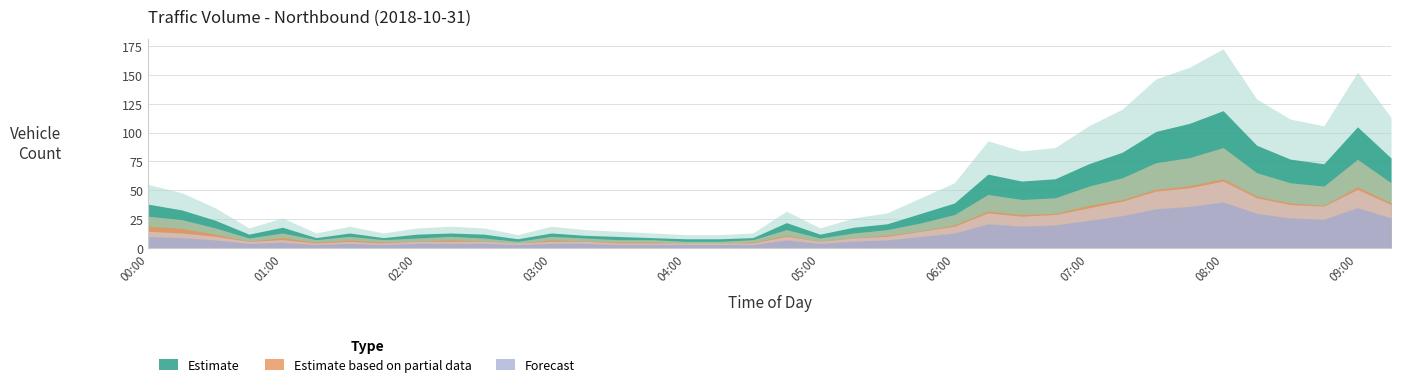

At how many categories does at least one series exceed 90?

4